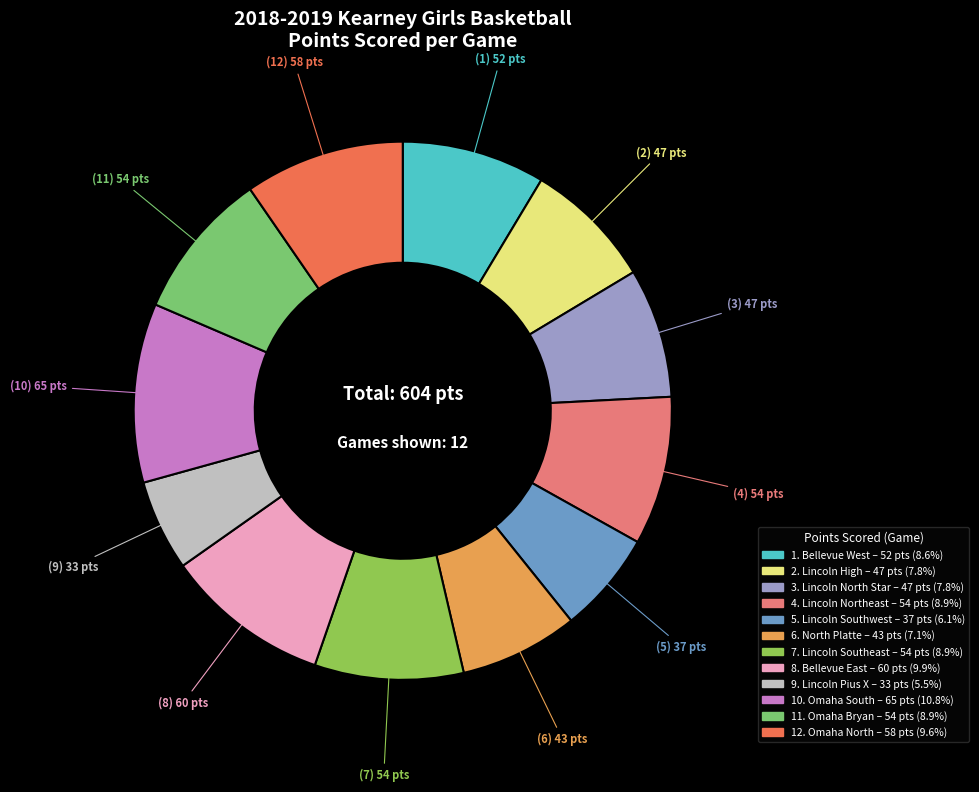

Count the number of slices in the pie.

12